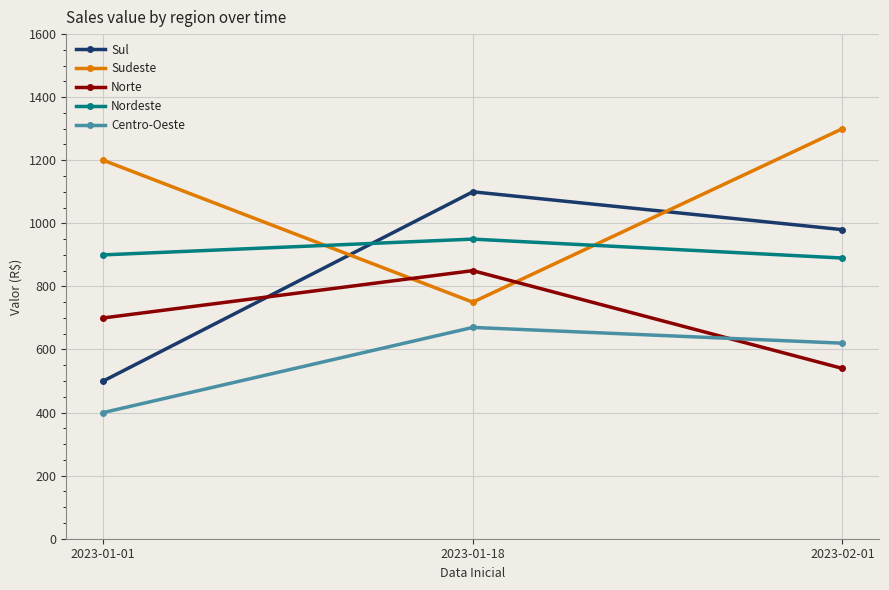

The Sudeste series shows 1300 at 2023-02-01. True or false?

True